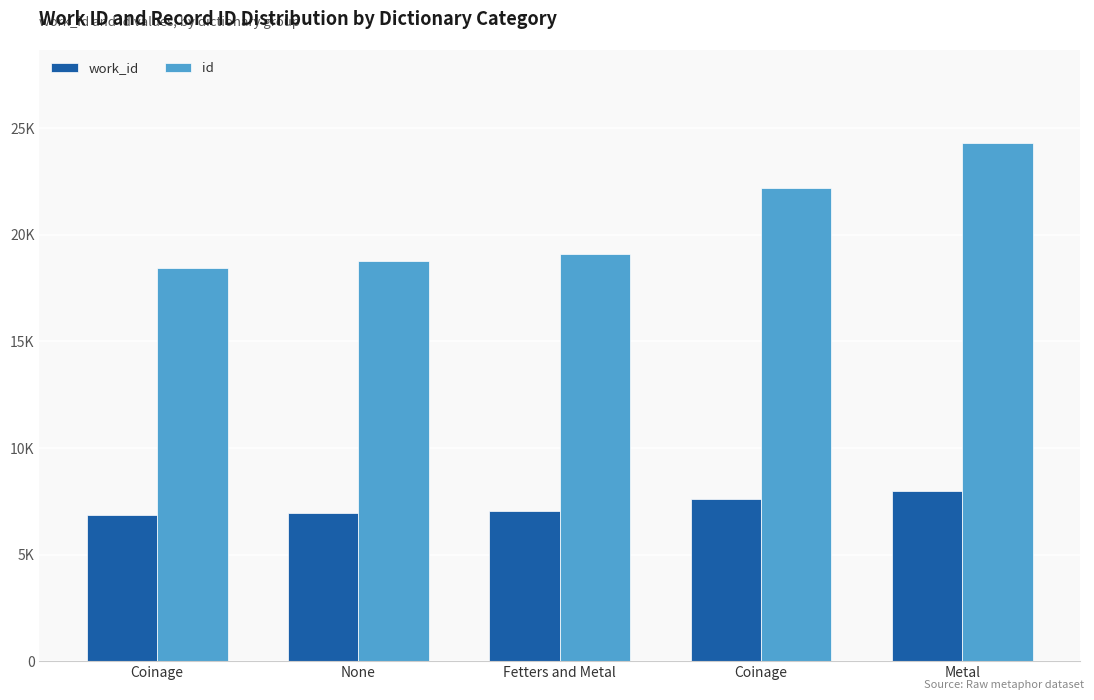

What is the difference between the maximum and minimum values in the id series?

5847